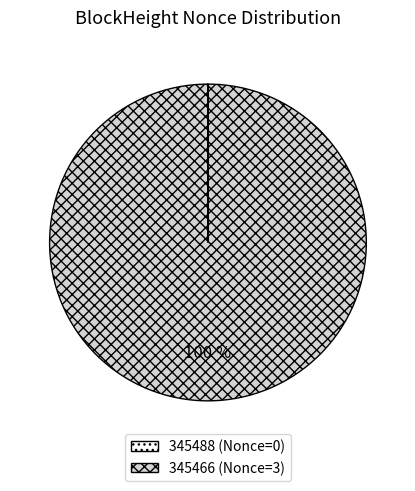

To the nearest percent, what portion does 345466 represent?

100%